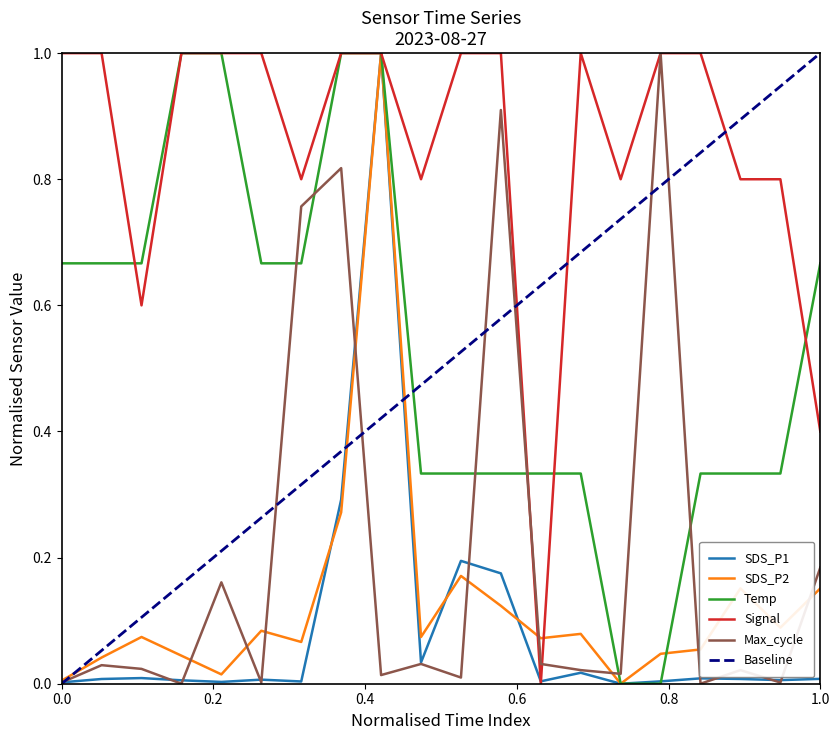

True or false: Temp and Max_cycle intersect in this chart.

True